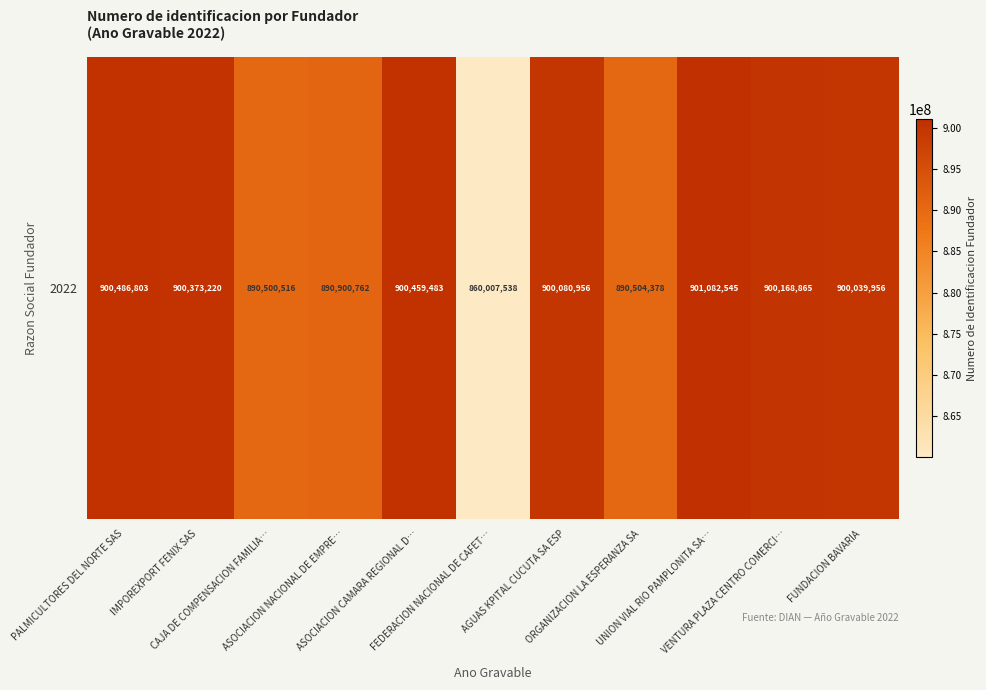

List the labels in order of value, largest first.

UNION VIAL RIO PAMPLONITA SA…, PALMICULTORES DEL NORTE SAS, ASOCIACION CAMARA REGIONAL D…, IMPOREXPORT FENIX SAS, VENTURA PLAZA CENTRO COMERCI…, AGUAS KPITAL CUCUTA SA ESP, FUNDACION BAVARIA, ASOCIACION NACIONAL DE EMPRE…, ORGANIZACION LA ESPERANZA SA, CAJA DE COMPENSACION FAMILIA…, FEDERACION NACIONAL DE CAFET…